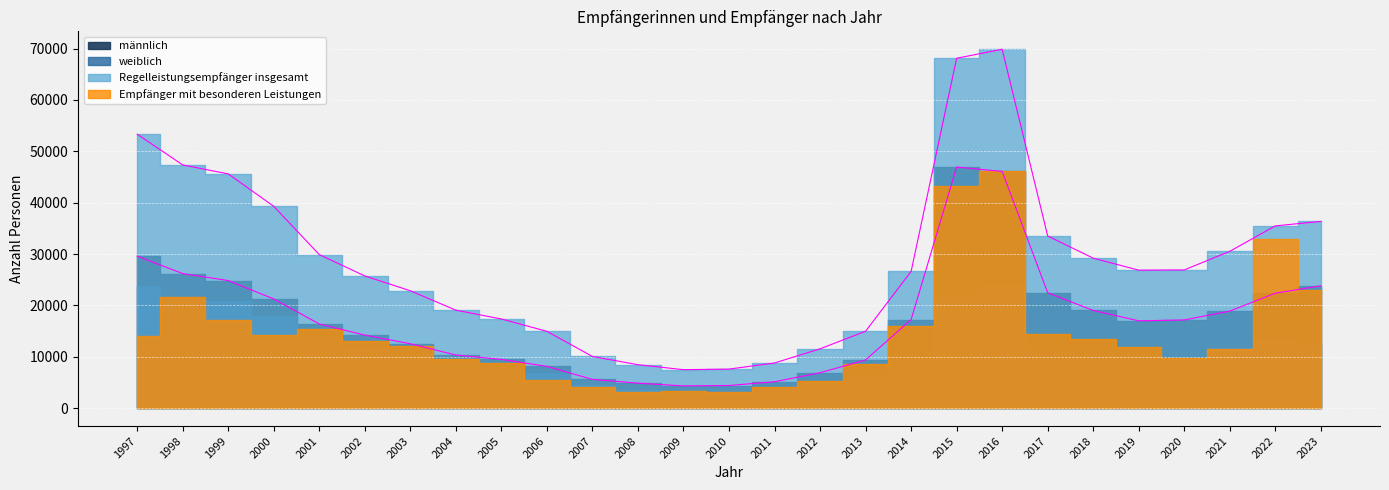

In Regelleistungsempfänger insgesamt, how many points are lower than both neighbors (excluding endpoints)?

2